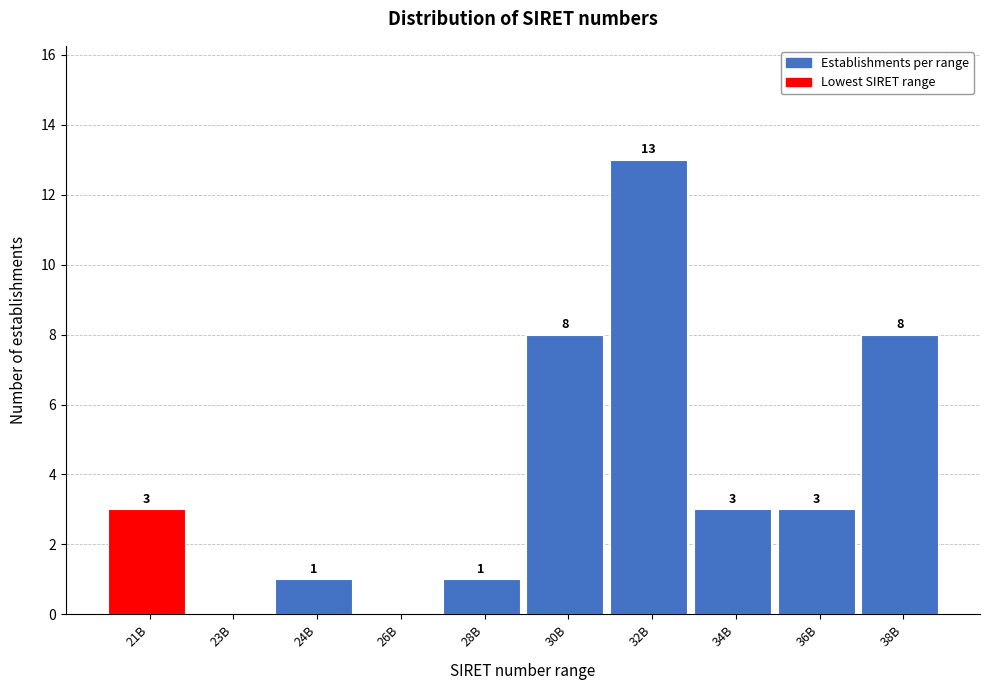

Reading right to left, what are all the values shown in this chart?

38B=8	36B=3	34B=3	32B=13	30B=8	28B=1	26B=0	24B=1	23B=0	21B=3